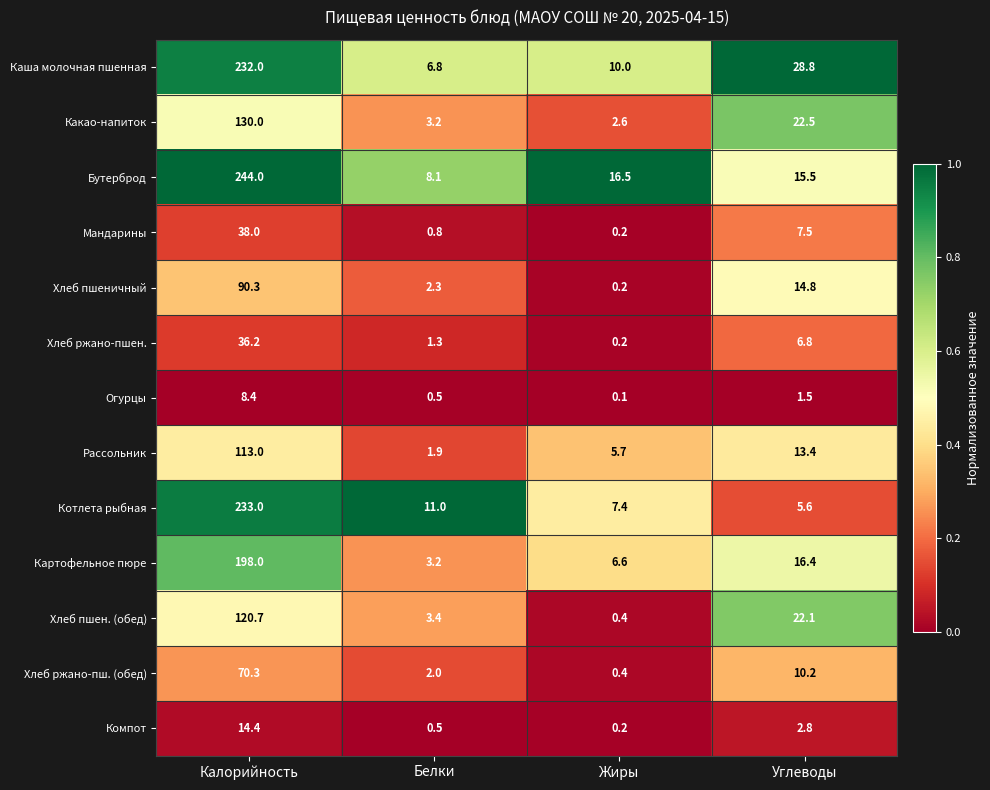

Count the number of data series in this chart.

13